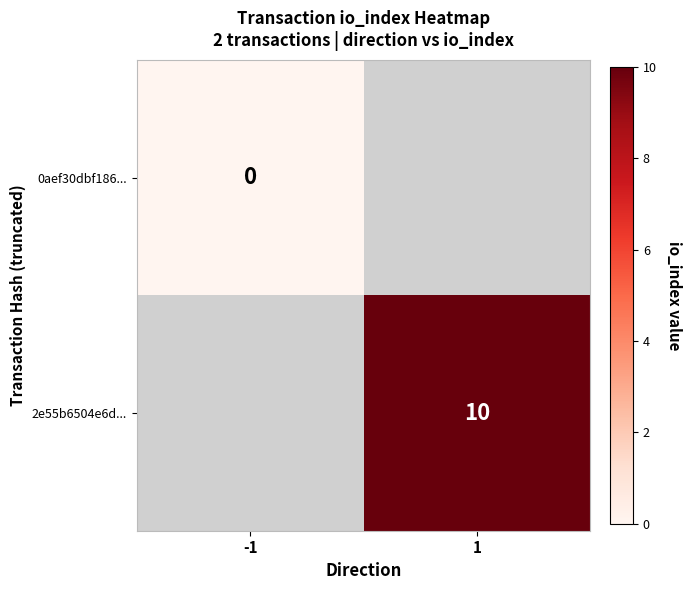

True or false: 2e55b6504e6d... has a value of 10 at 1.

True